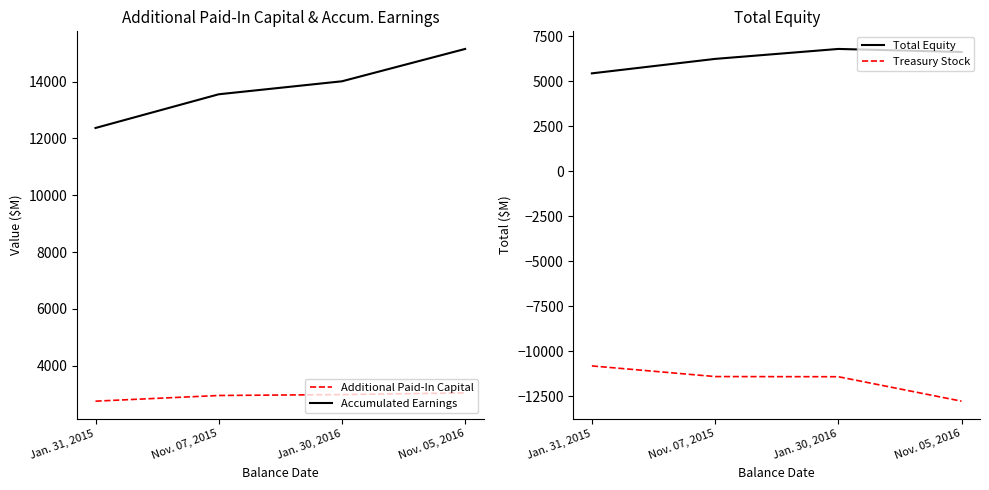

What are all the series names shown in the legend?

Additional Paid-In Capital, Accumulated Earnings, Total Equity, Treasury Stock